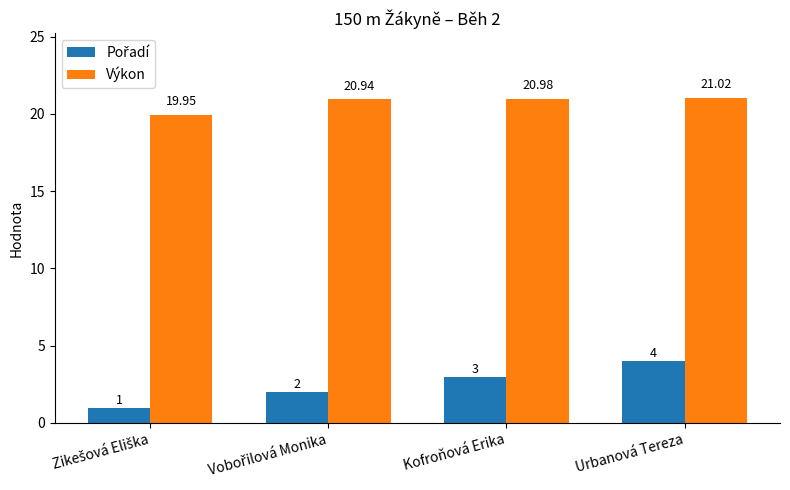

At which category is the sum across all series the highest?

Urbanová Tereza